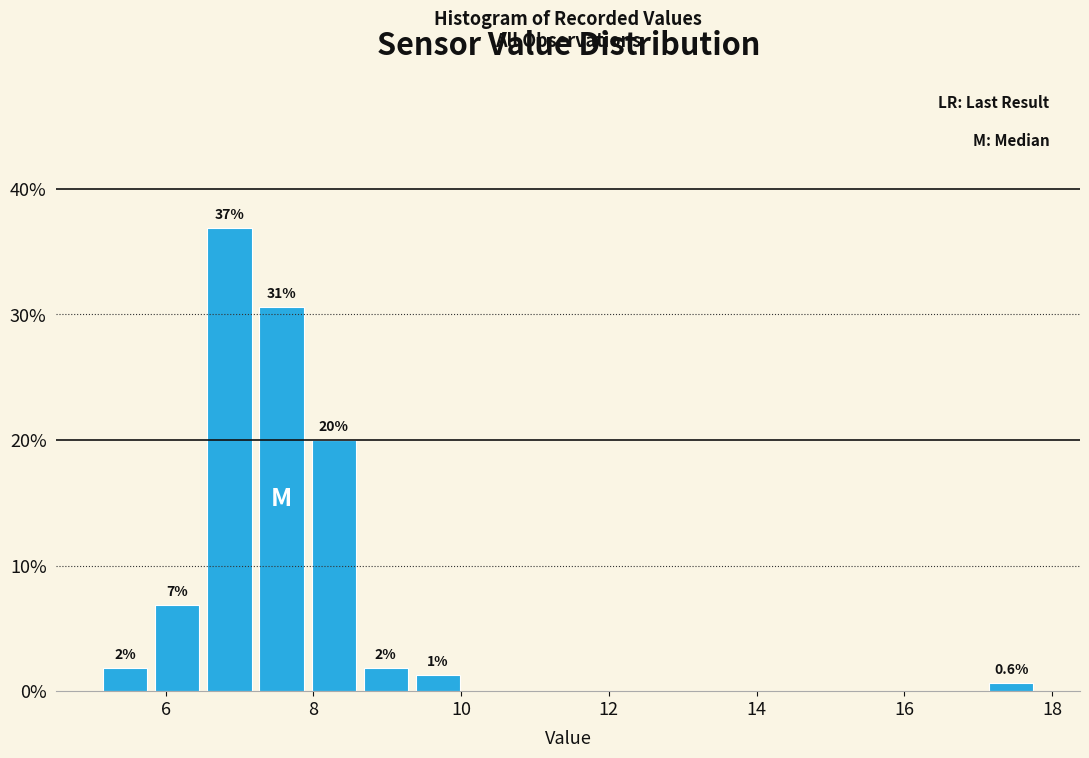

Around what value on the x-axis is the tallest bar? Give the approximate position of its centre, as read against the axis.

6.8